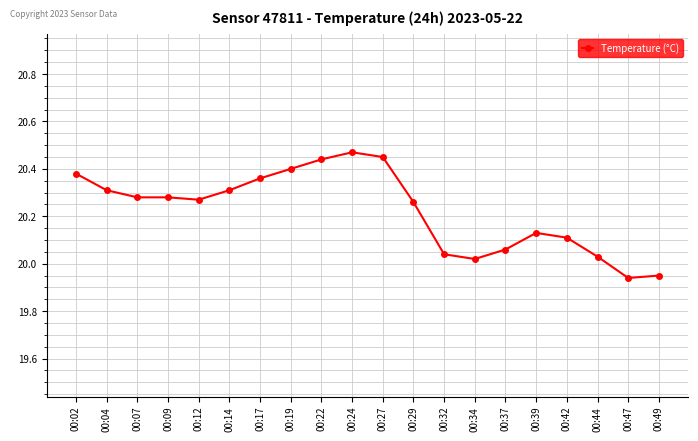

Where does the data first go above 20?

00:02